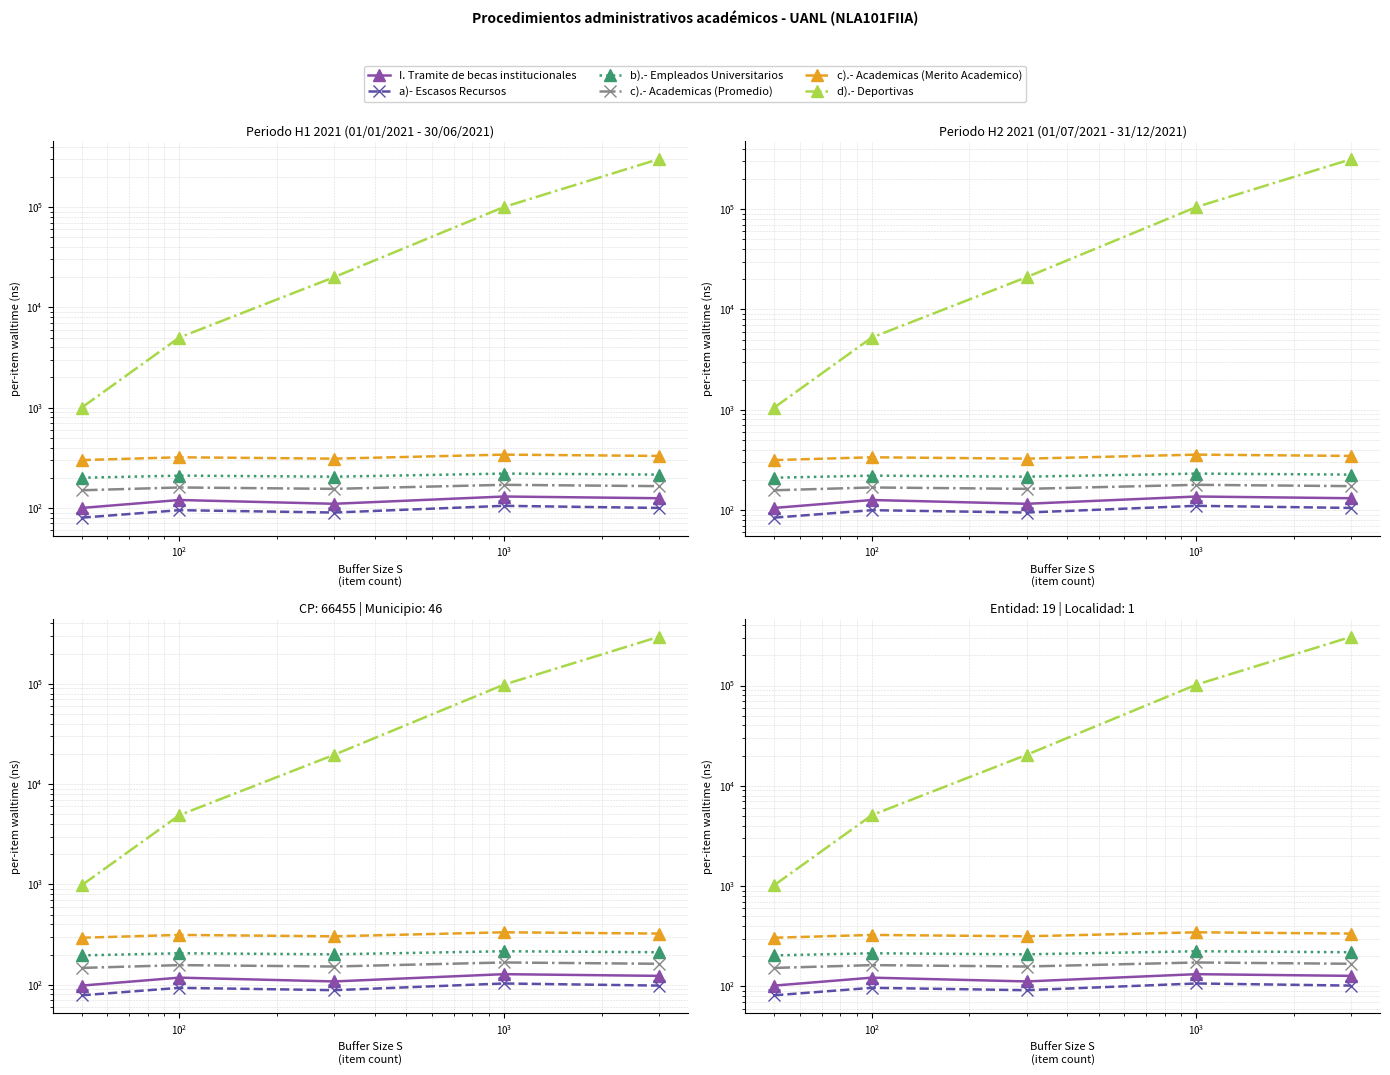

Reading left to right, extract all data points from this chart.

I. Tramite de becas institucionales: 102.0	122.4	112.2	132.6	127.5
a)- Escasos Recursos: 81.6	96.9	91.8	107.1	102.0
b).- Empleados Universitarios: 204.0	214.2	209.1	224.4	219.3
c).- Academicas (Promedio): 153.0	163.2	158.1	173.4	168.3
c).- Academicas (Merito Academico): 306.0	326.4	316.2	346.8	336.6
d).- Deportivas: 1020.0	5100.0	20400.0	102000.0	306000.0